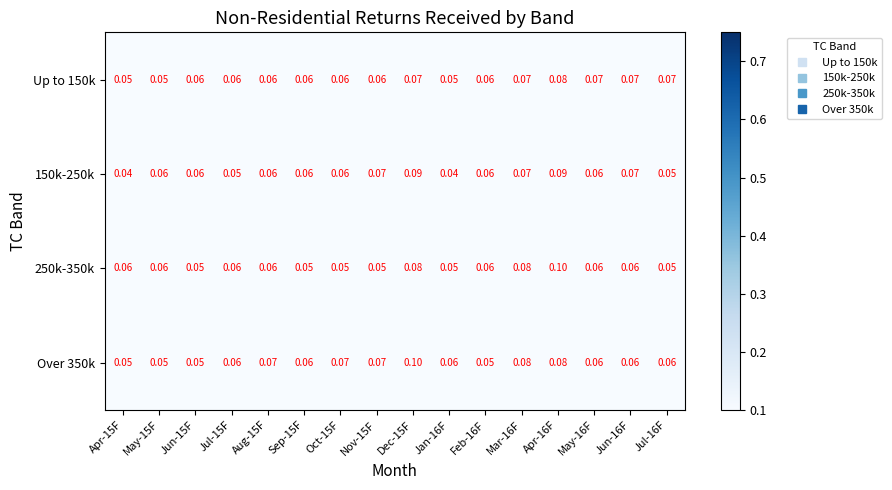

Is the value of 250k-350k at Jan-16F greater than the value of 150k-250k at Jan-16F?

Yes